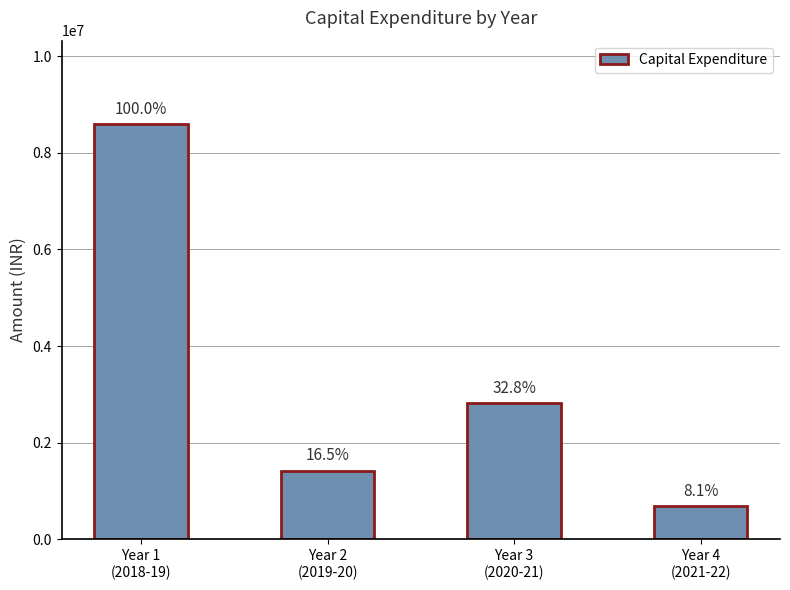

How many bars are there in total?

4